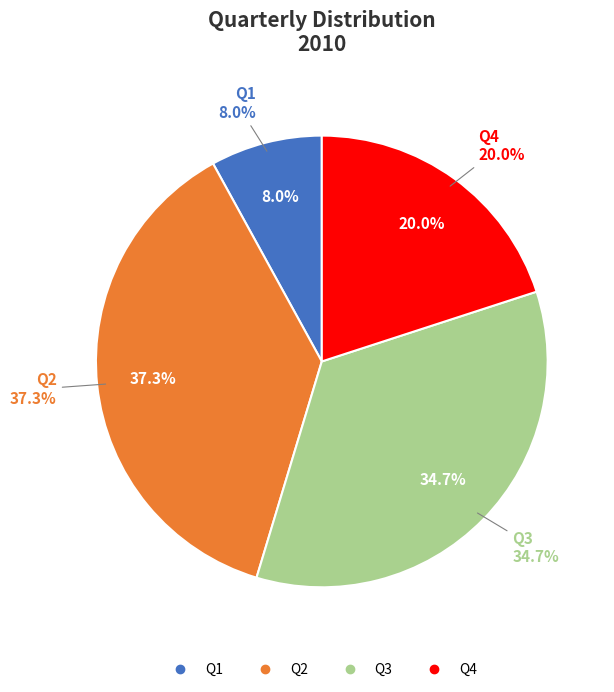

Is there any slice that represents more than half of the pie?

No